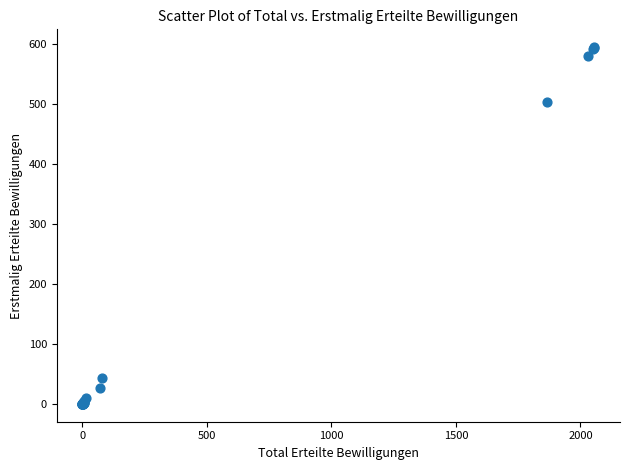

What Y value in the scatter plot is closest to 297?

503